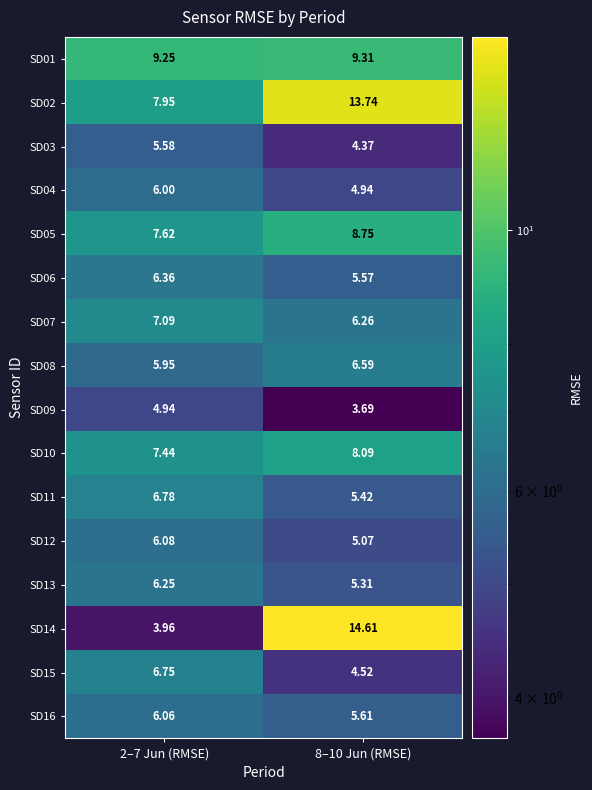

Is the value of SD15 at 2–7 Jun (RMSE) greater than the value of SD03 at 8–10 Jun (RMSE)?

Yes